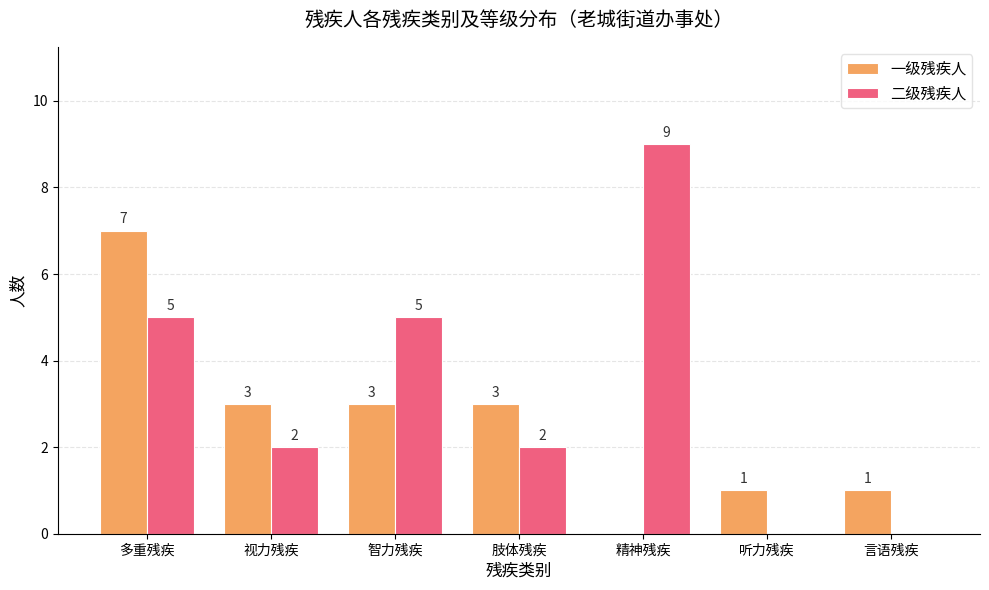

Reading left to right, what are all the values shown in this chart?

一级残疾人: 7	3	3	3	0	1	1
二级残疾人: 5	2	5	2	9	0	0